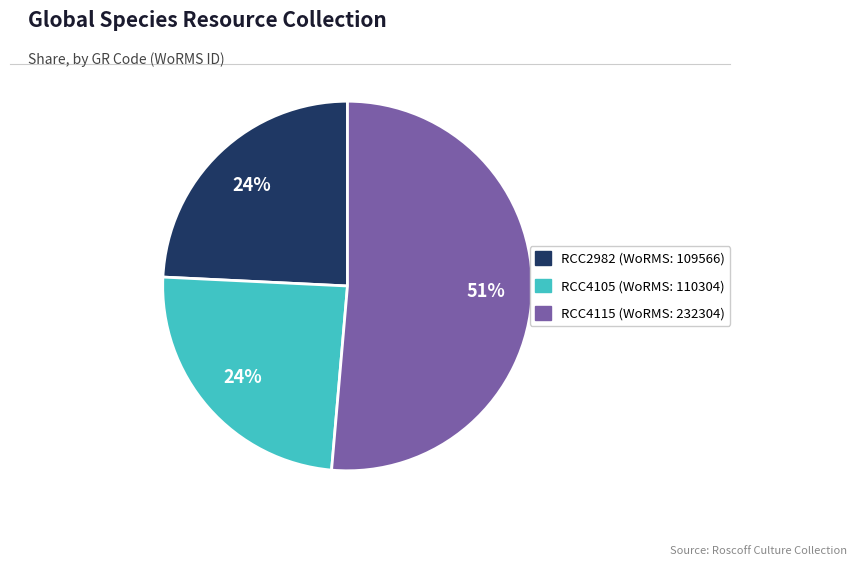

Does any single category account for the majority?

Yes